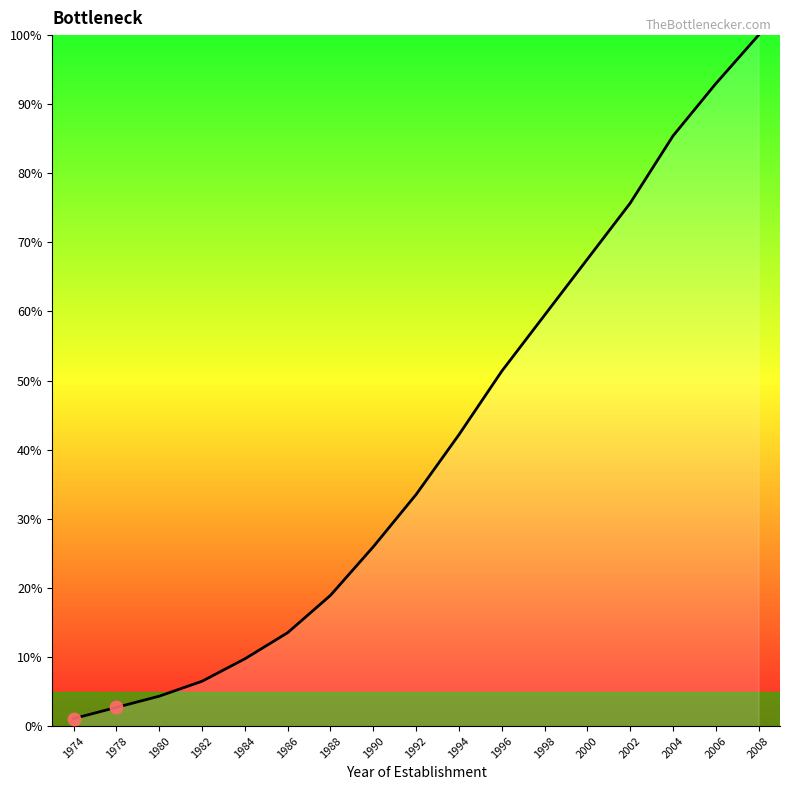

What is the change in value from 1984 to 1988?

+9.2